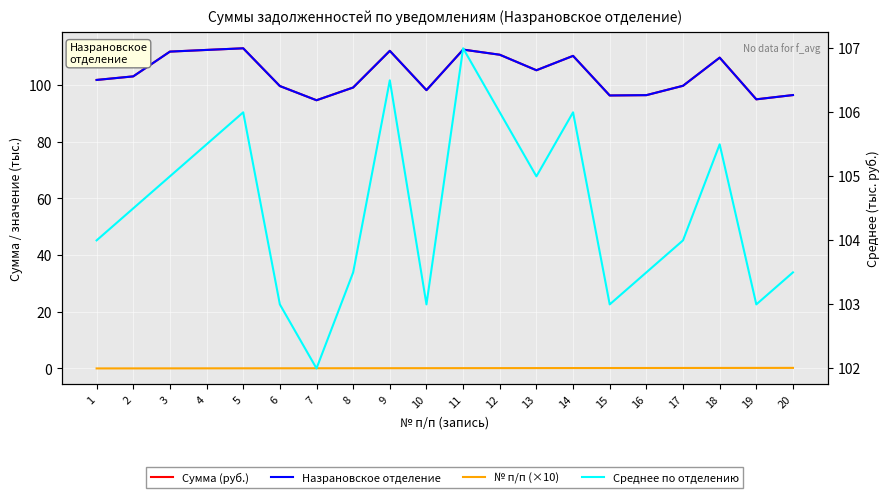

How many Среднее по отделению values are between 103 and 106?

17